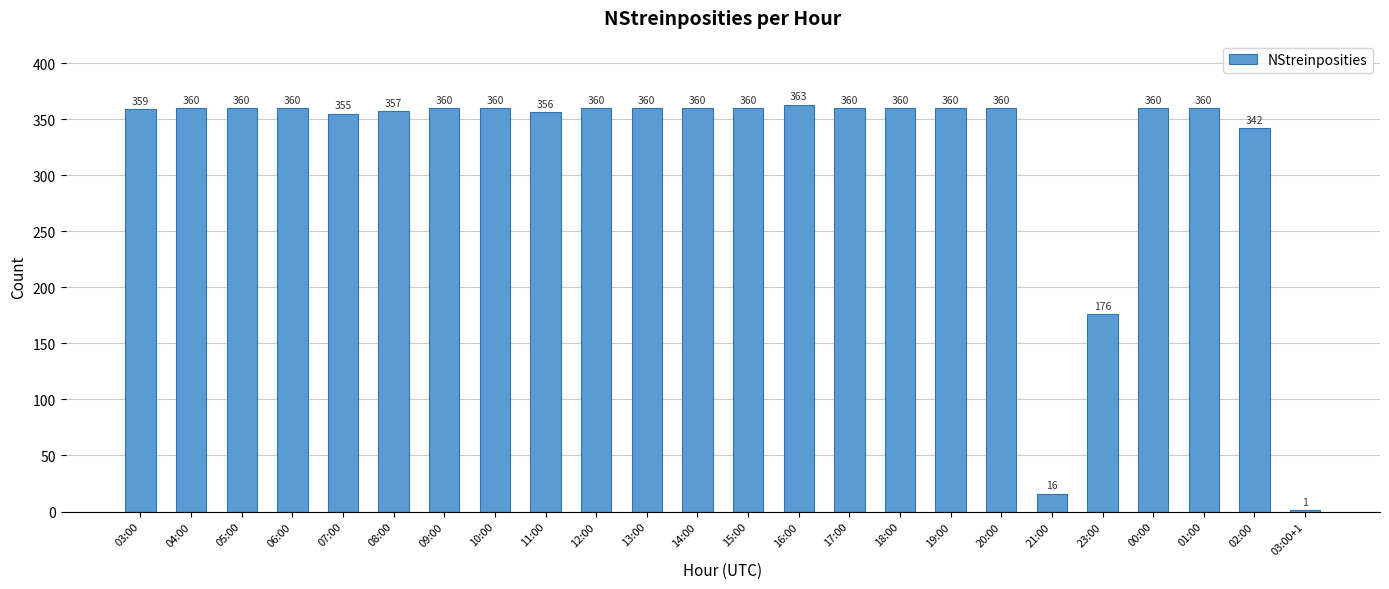

What is the difference between the values at 16:00 and 23:00?

187